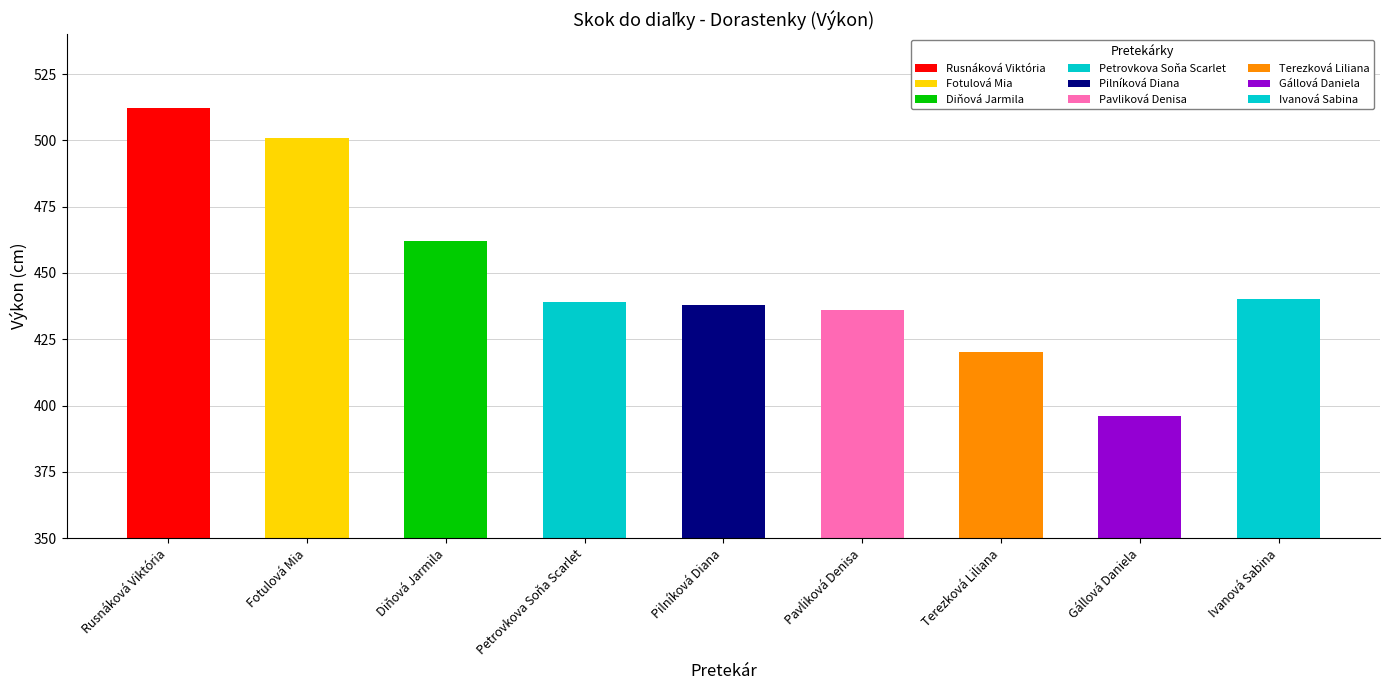

Reading left to right, what are all the values shown in this chart?

512	501	462	439	438	436	420	396	440